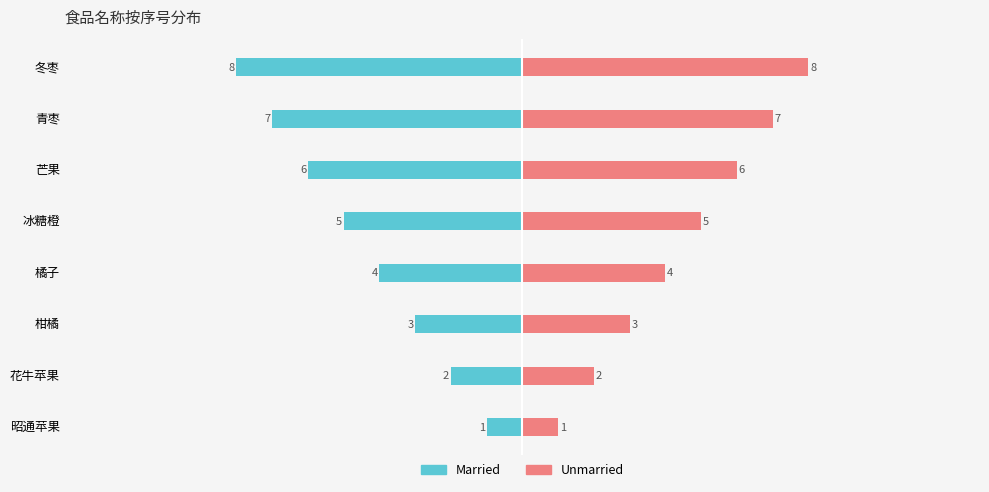

What is the greatest value displayed?

8